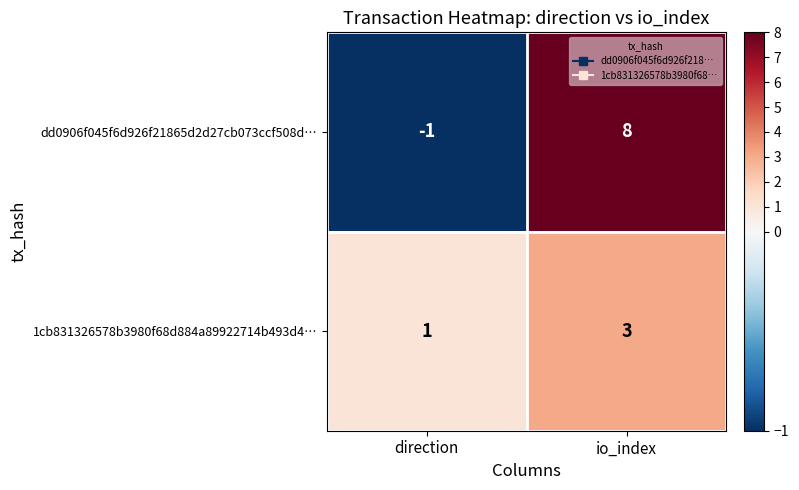

What is the highest value of the 1cb831326578b3980f68d884a89922714b493d4… series?

3